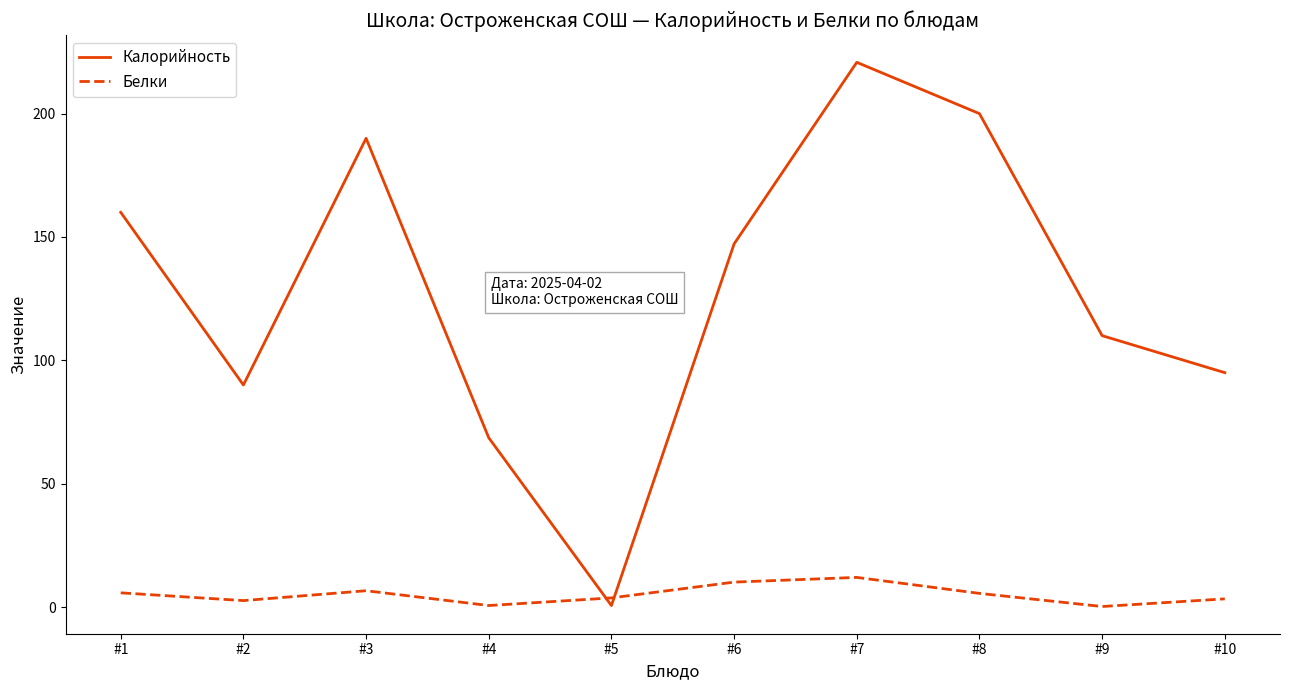

Is this an area chart (filled region under the line)?

No